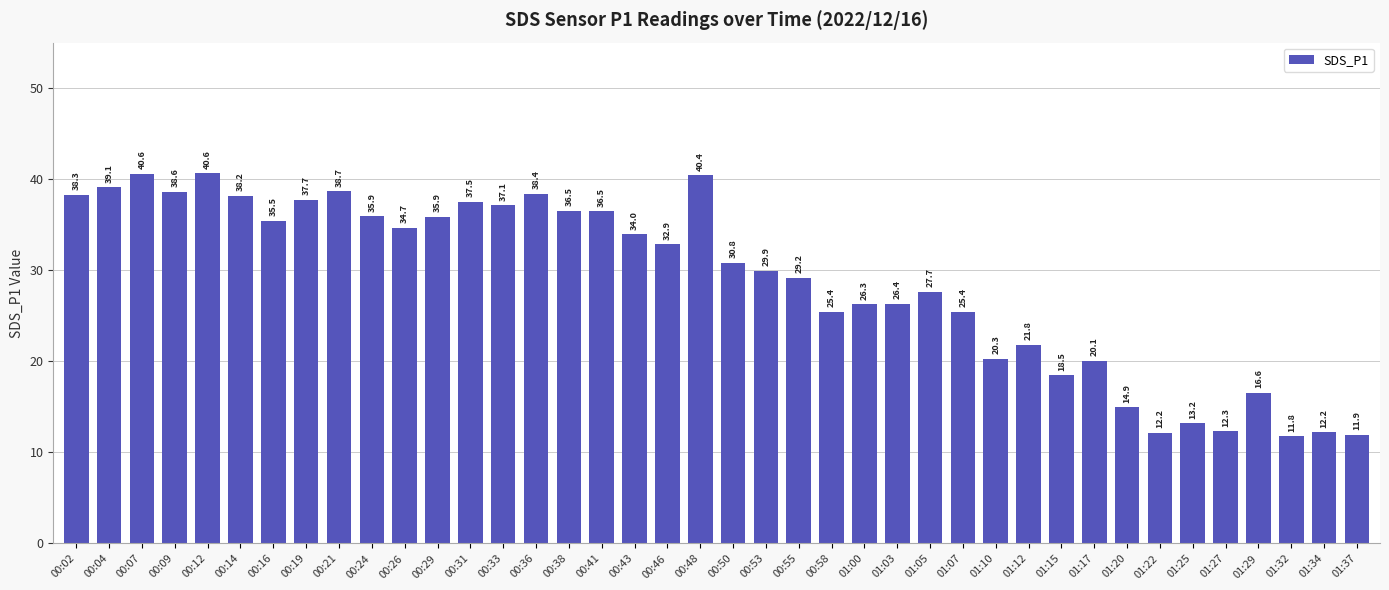

What is the label of the 10th bar from the right?

01:15